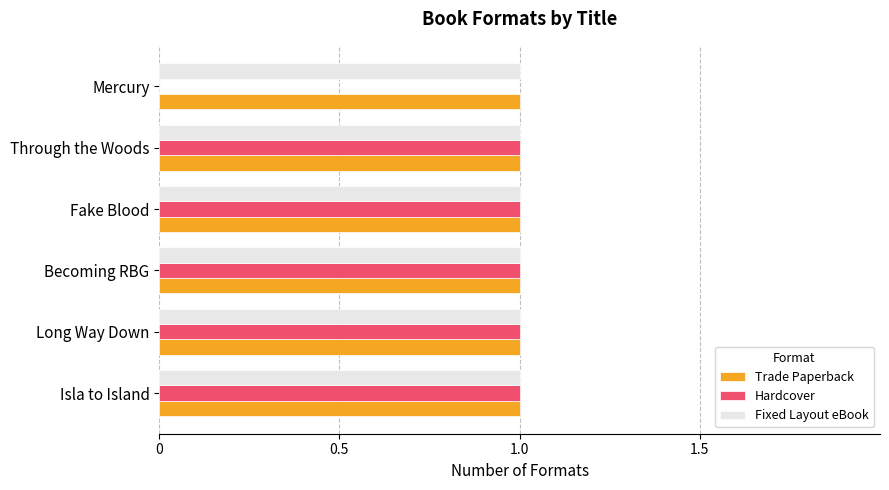

What is the average value of the Trade Paperback series?

1